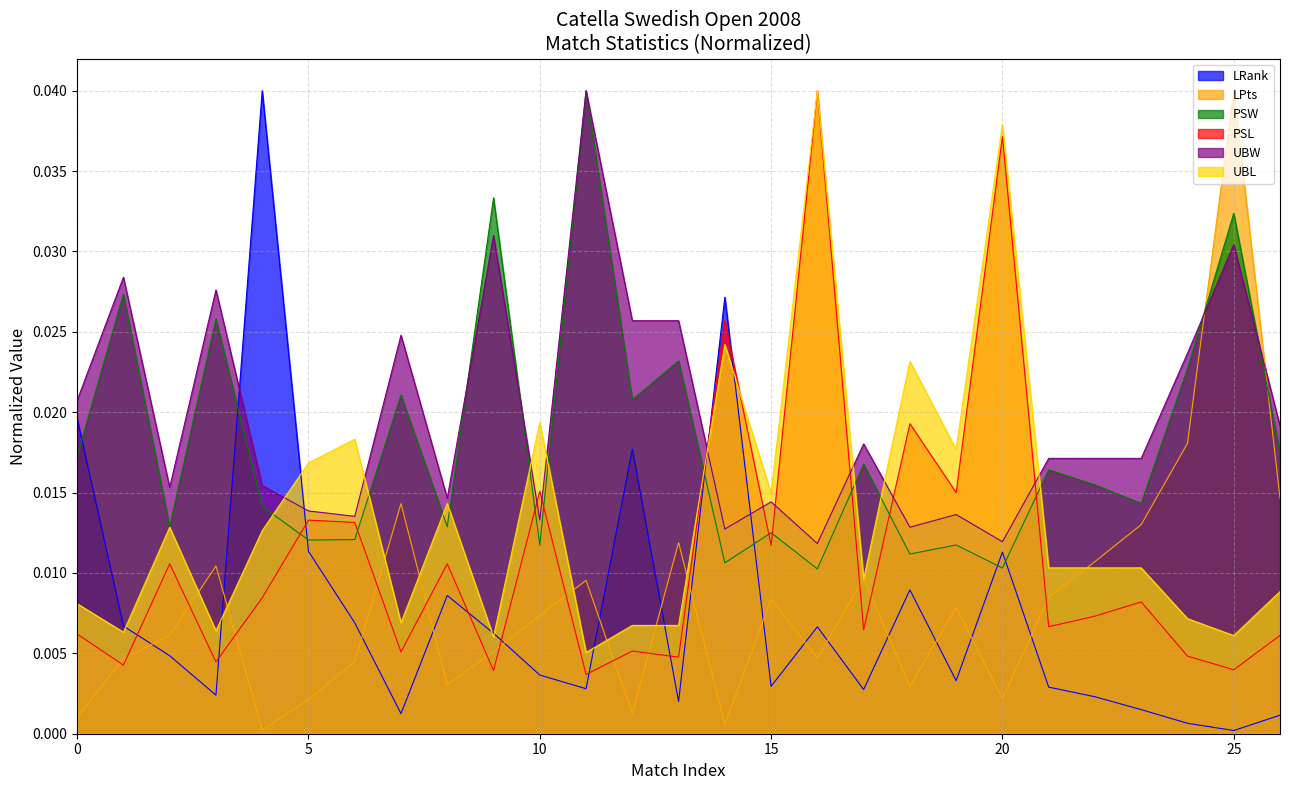

How many UBL values are between 0 and 1?

27